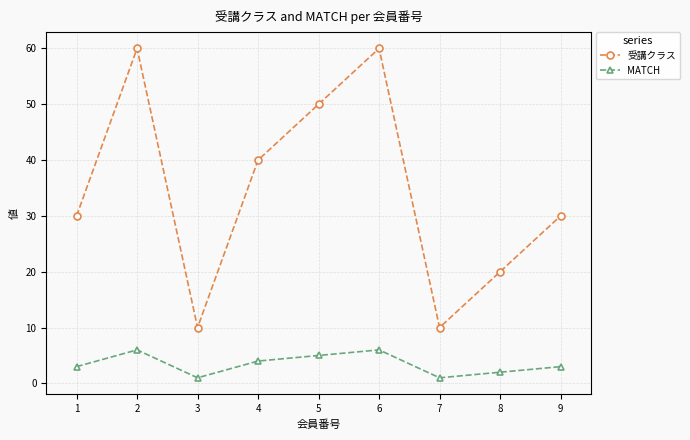

What is the maximum value for MATCH?

6